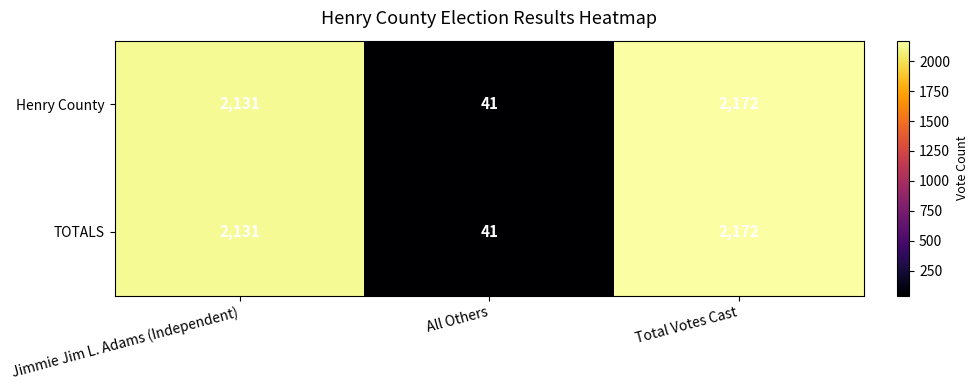

The value of TOTALS at All Others is 41. True or false?

True